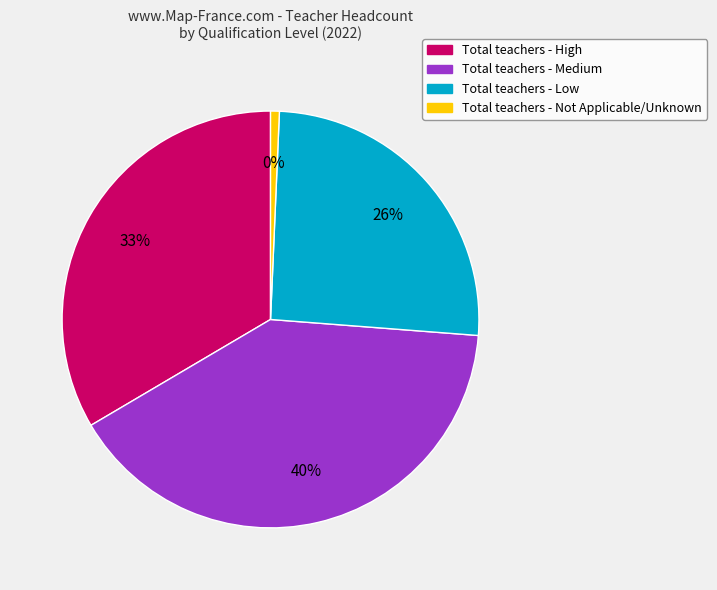

To the nearest percent, what percentage of the pie is Not Applicable/Unknown?

1%